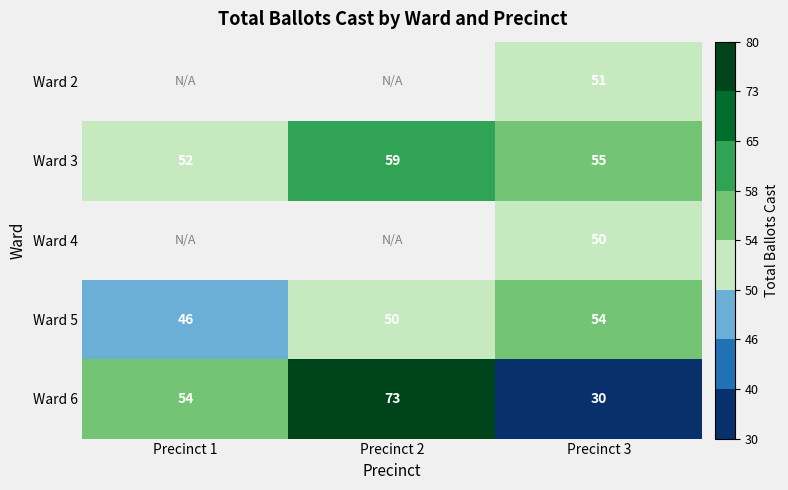

List the labels in order of Ward 3 value, largest first.

Precinct 2, Precinct 3, Precinct 1